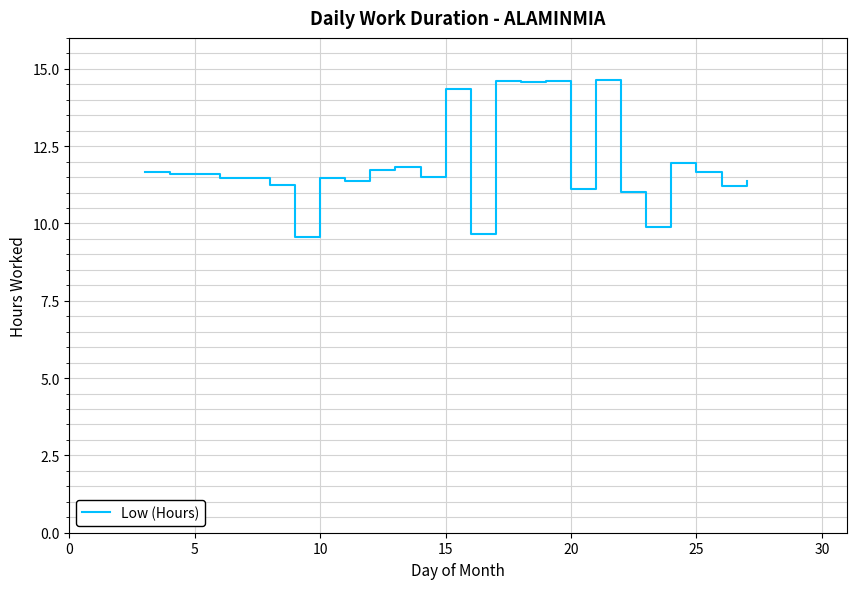

What is the maximum value shown in the chart?

14.6